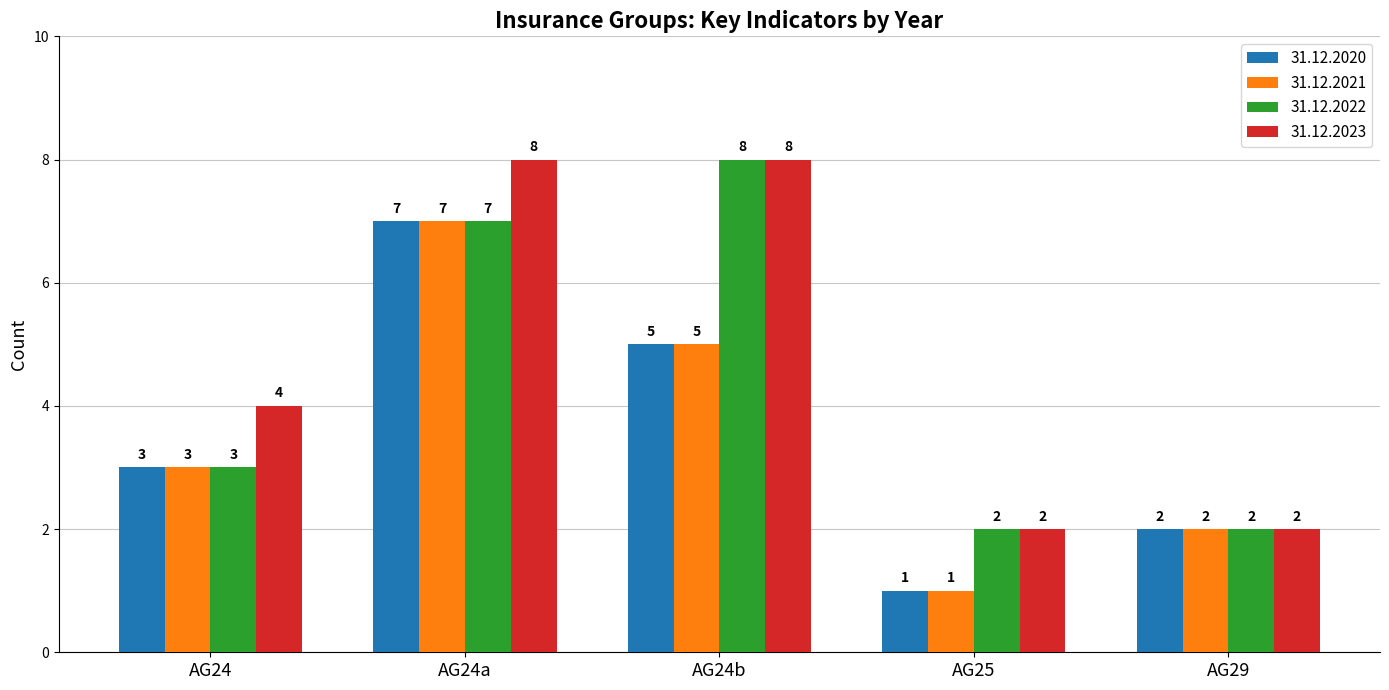

Reading left to right, what are all the values shown in this chart?

31.12.2020: AG24=3	AG24a=7	AG24b=5	AG25=1	AG29=2
31.12.2021: AG24=3	AG24a=7	AG24b=5	AG25=1	AG29=2
31.12.2022: AG24=3	AG24a=7	AG24b=8	AG25=2	AG29=2
31.12.2023: AG24=4	AG24a=8	AG24b=8	AG25=2	AG29=2